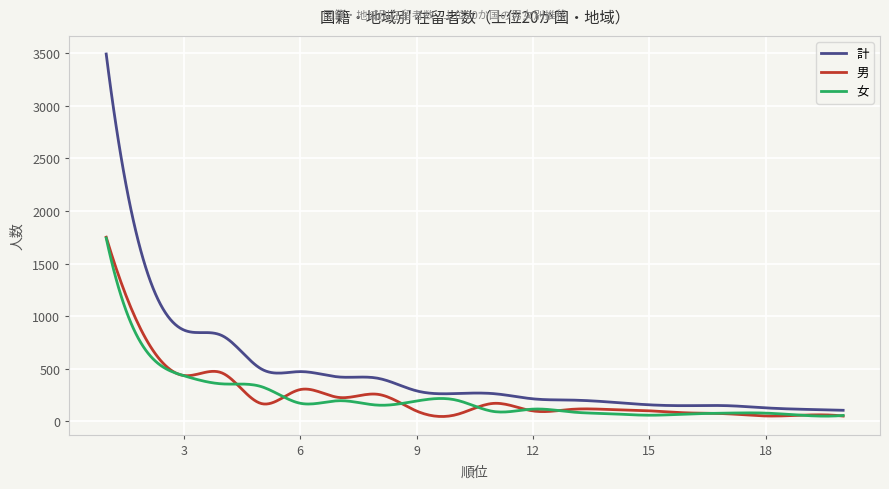

What is the greatest value displayed?

3494.0